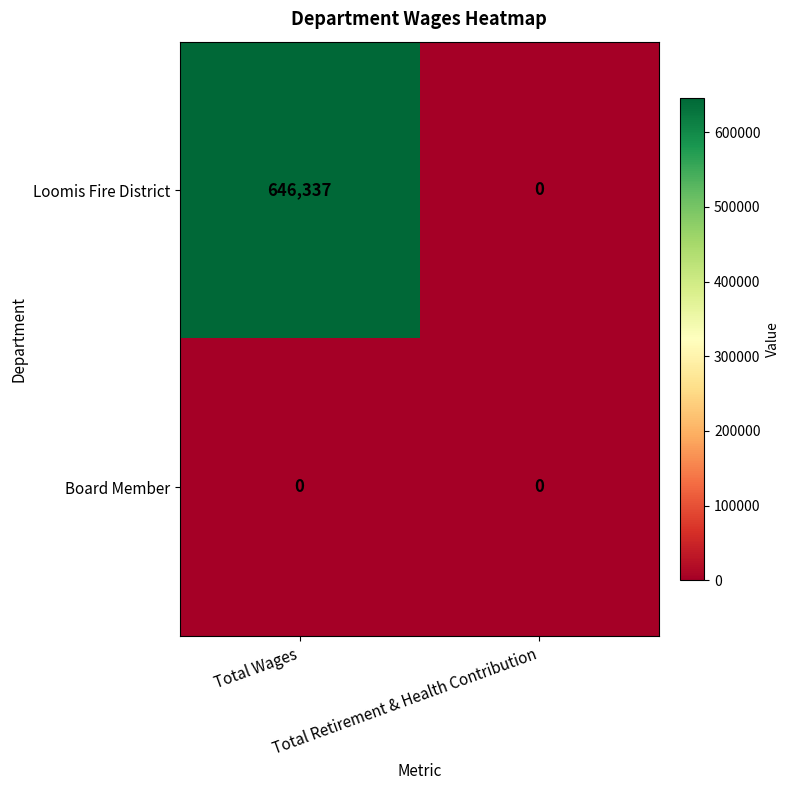

List the series in order of their overall mean, lowest first.

Board Member, Loomis Fire District